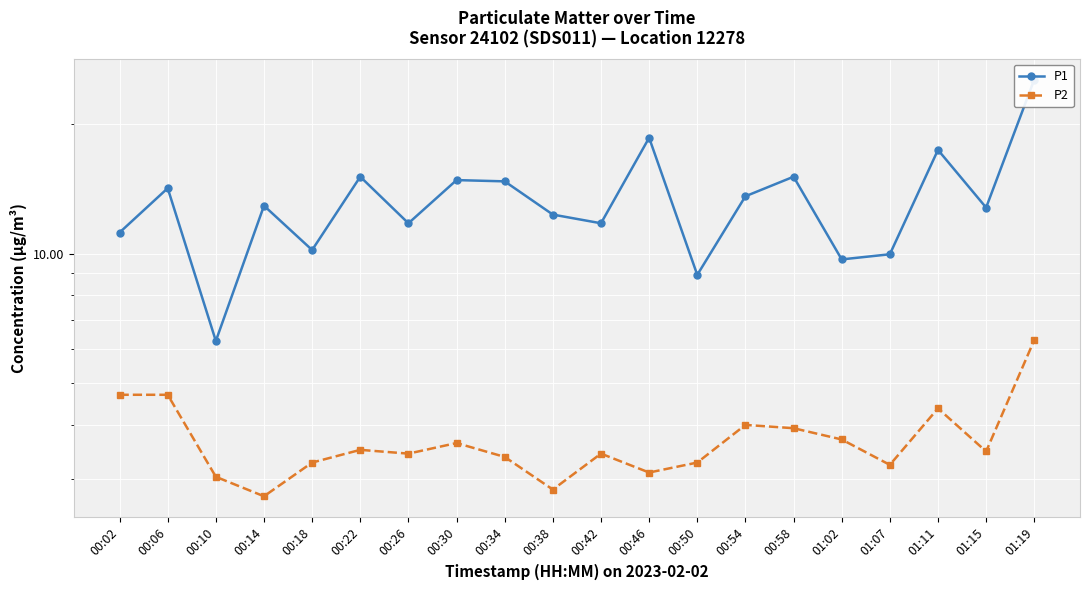

Which category has the lowest value across all series?

00:14